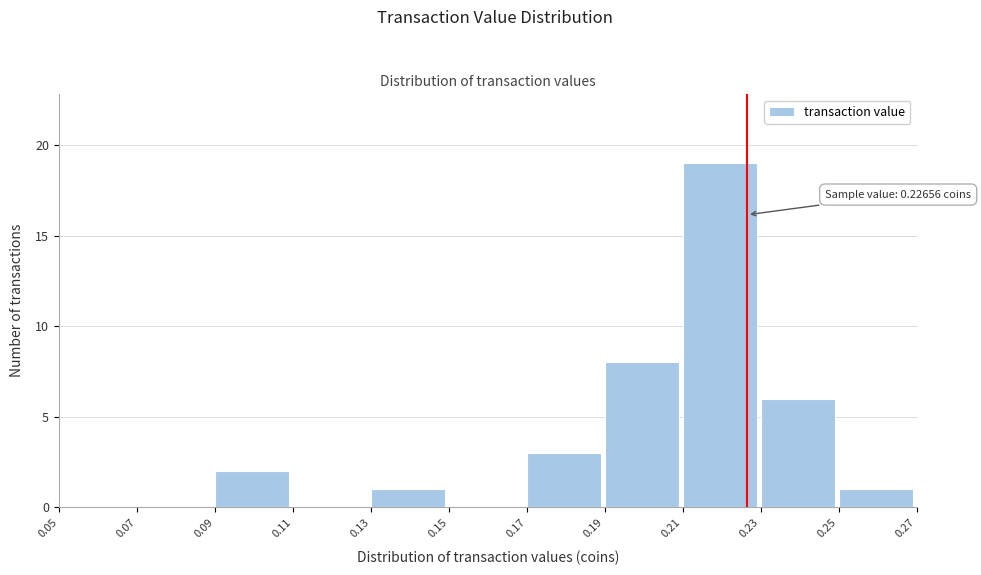

Over which range of the x-axis is the bar tallest?

0.21 to 0.23